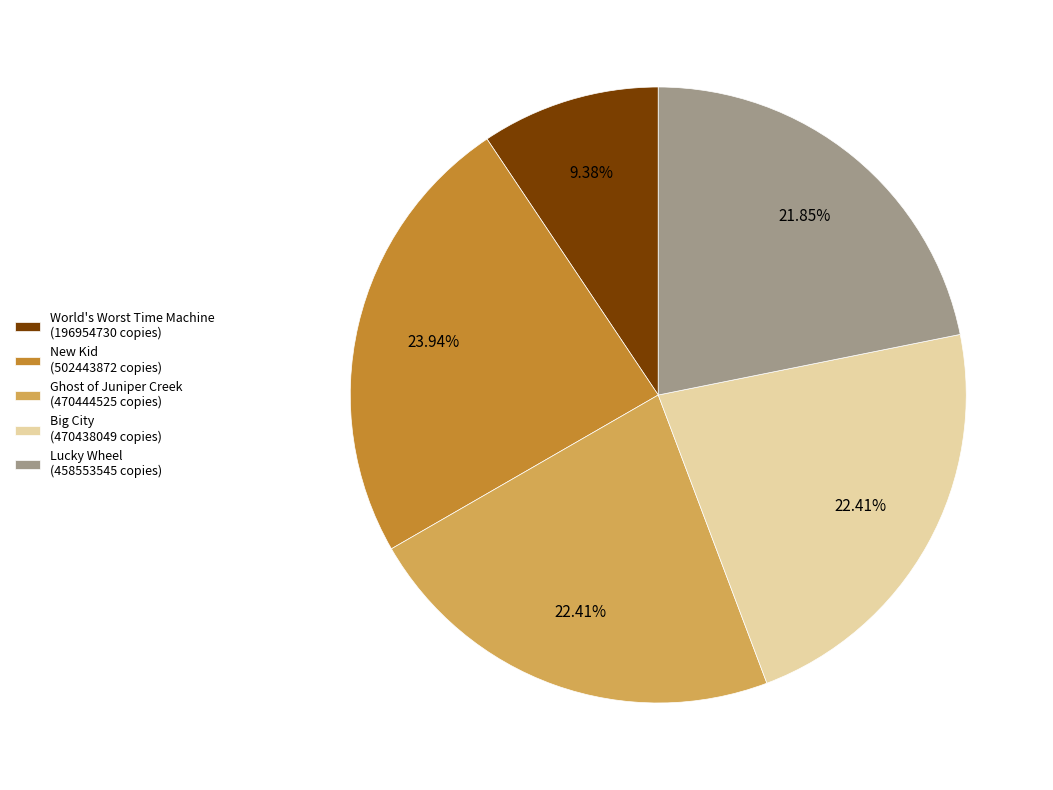

Does New Kid represent more than half of the total?

No